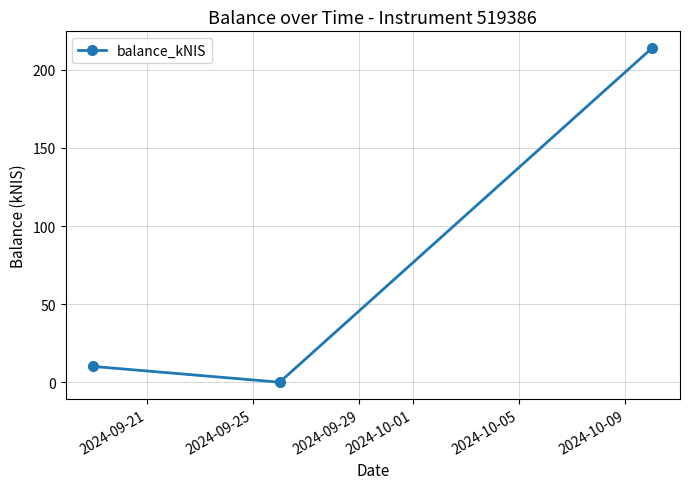

Does the chart have visible grid lines?

Yes